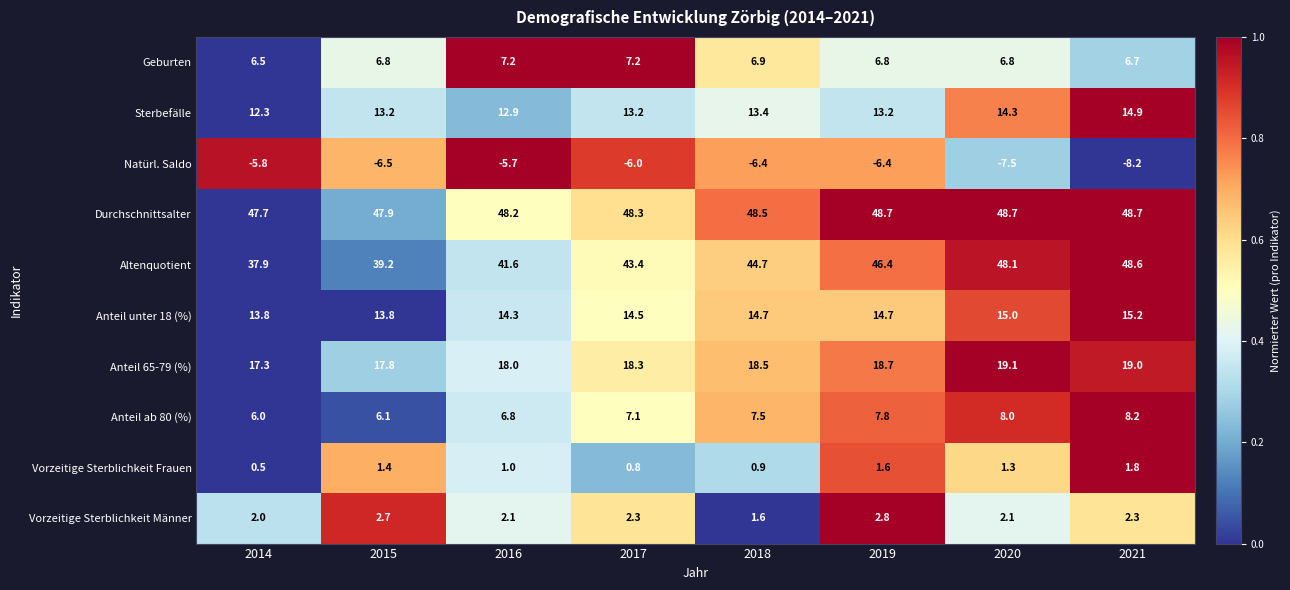

What is the difference between the highest and lowest values at 2020?

56.2